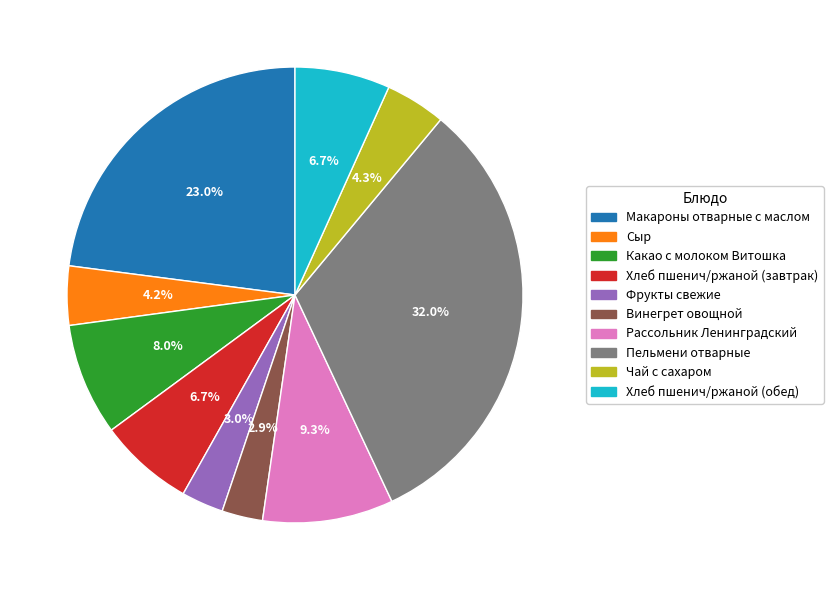

Which slice is the largest?

Пельмени отварные